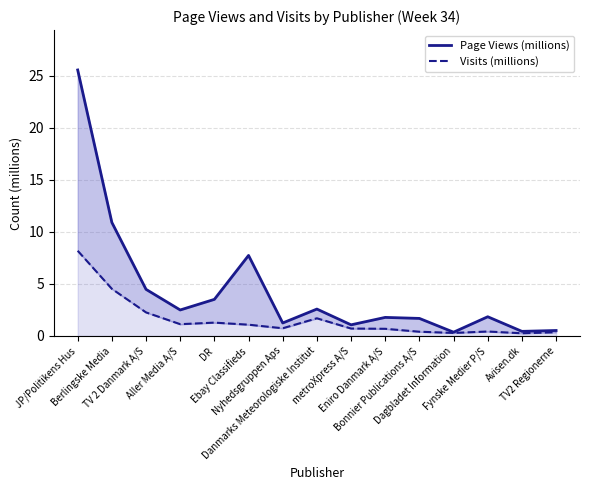

What value does the Visits (millions) series have at metroXpress A/S?

0.7